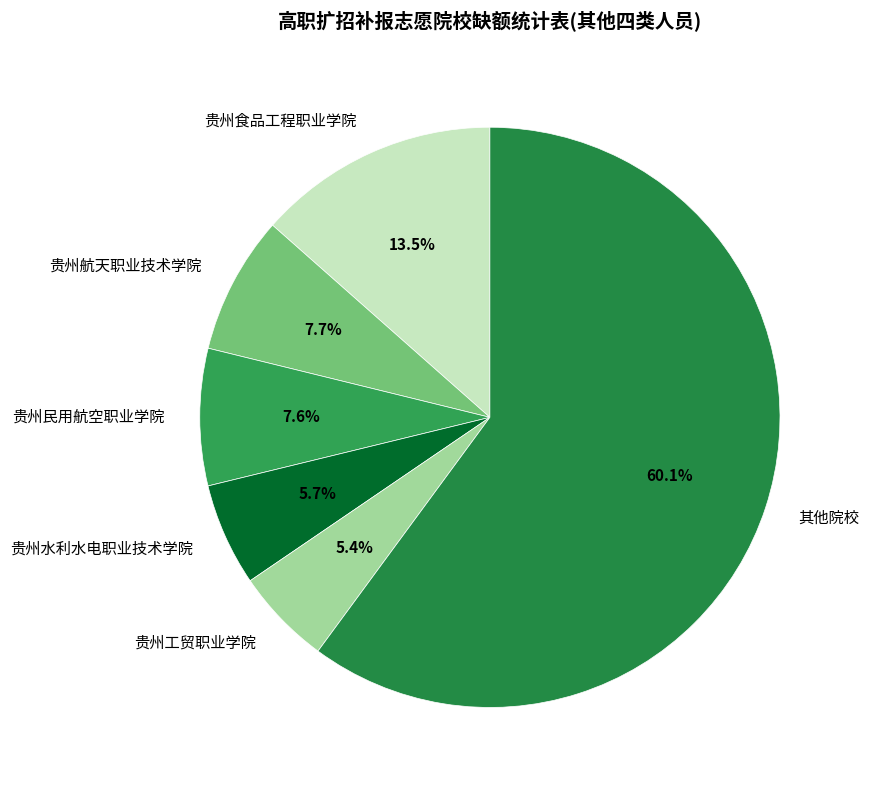

Which has a higher value, 贵州民用航空职业学院 or 其他院校?

其他院校